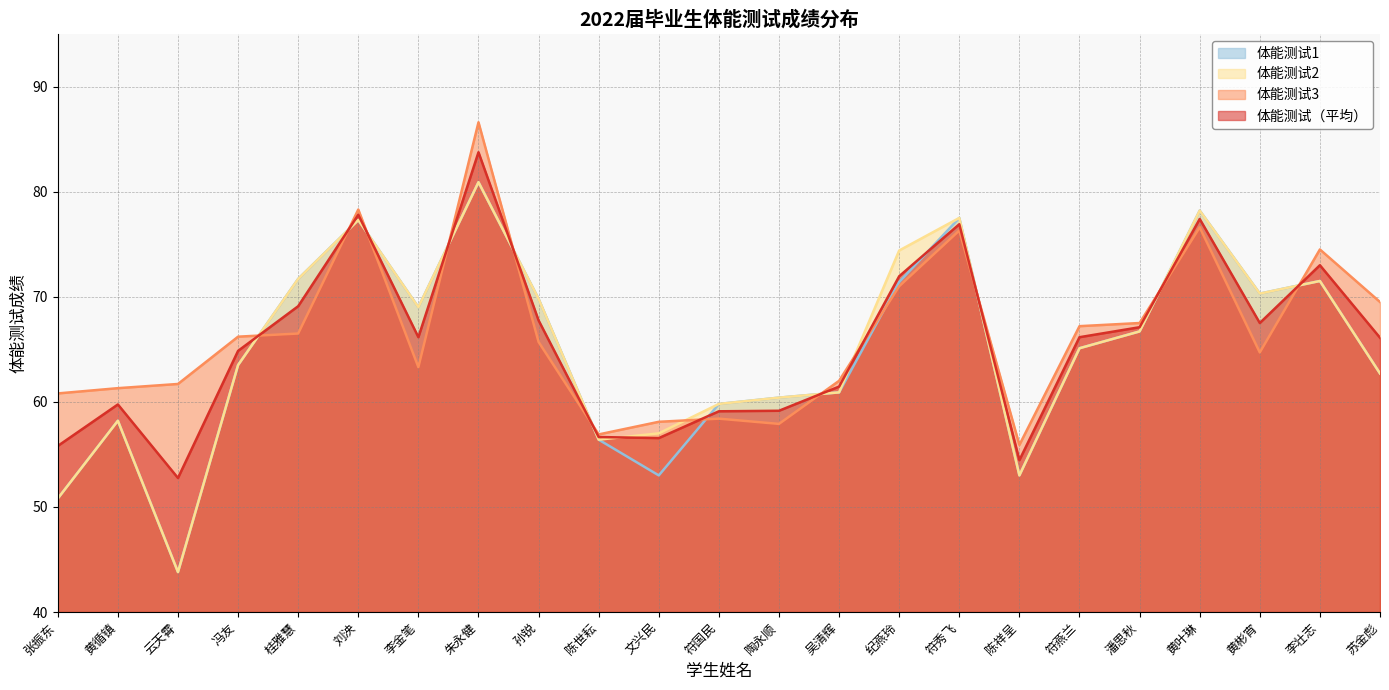

Which series has the largest range (max minus min)?

体能测试1